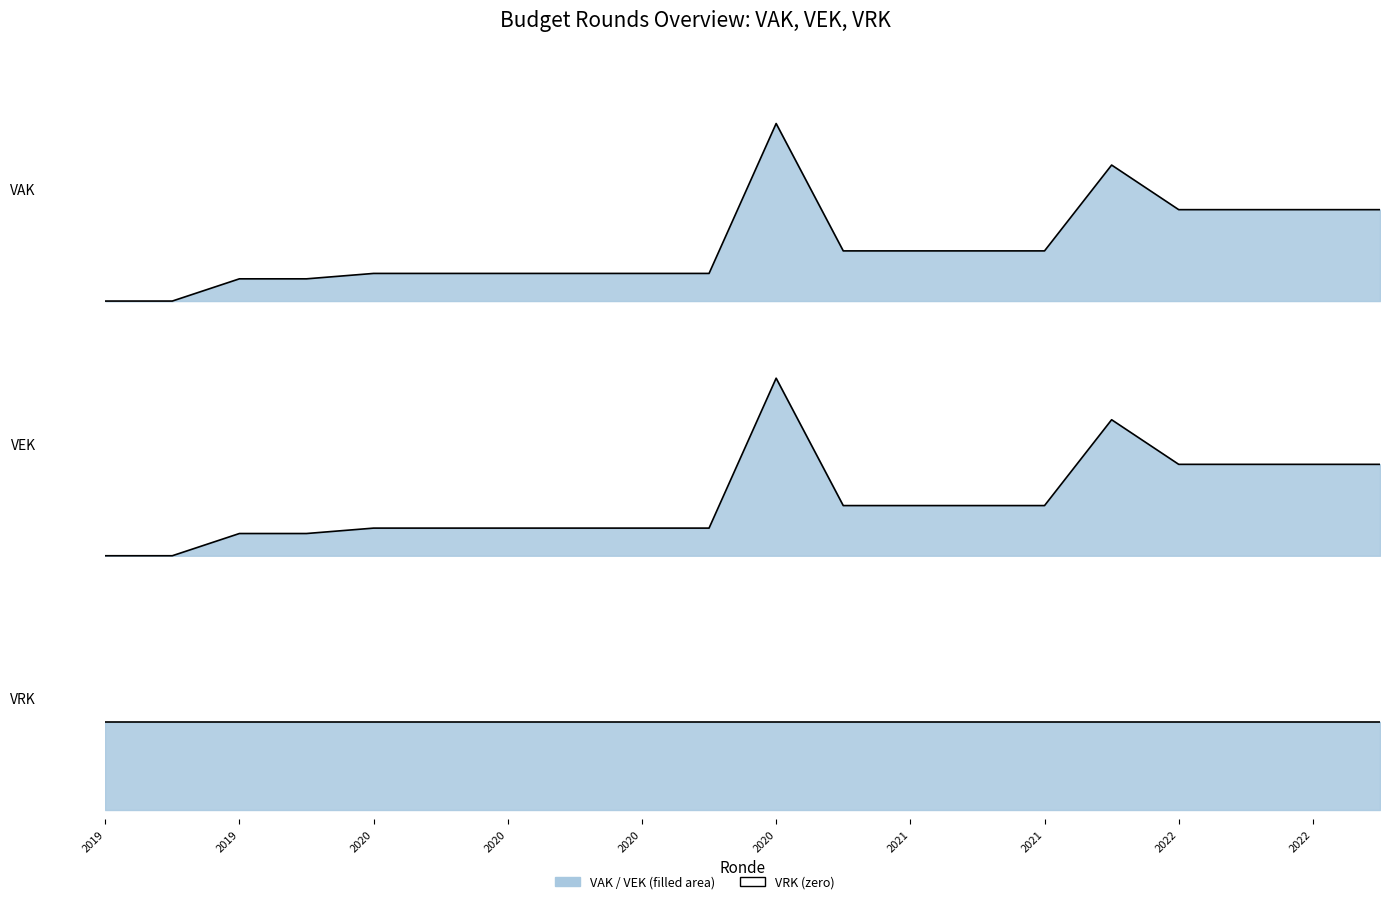

At which category does VEK reach its first local peak?

2020